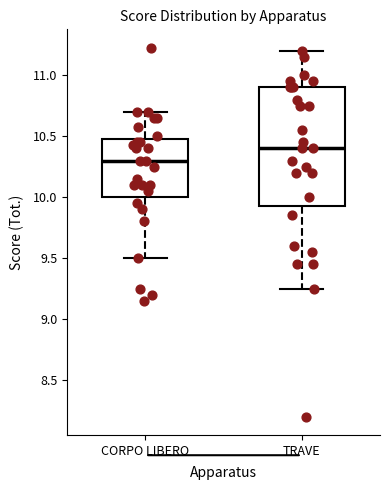

Which box has the lowest median line?

CORPO LIBERO